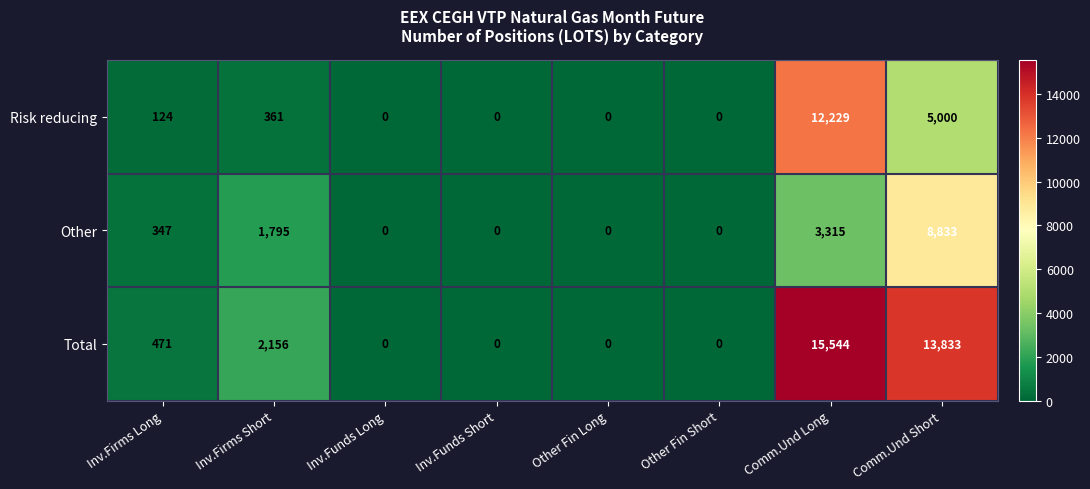

Which series has the largest total across all categories?

Total